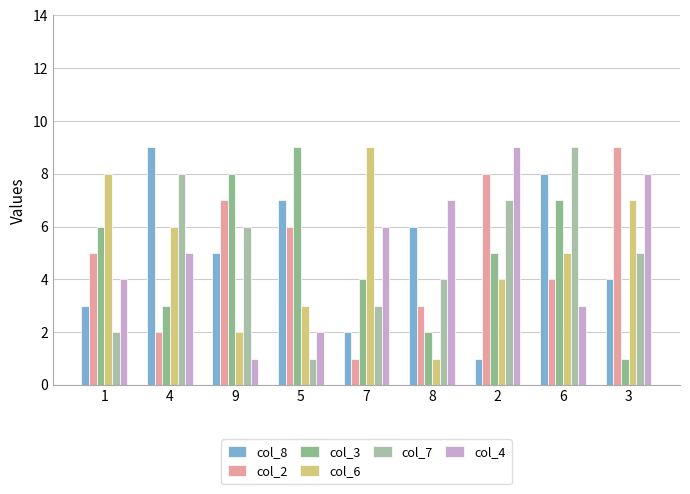

What value does the col_7 series have at 3?

5